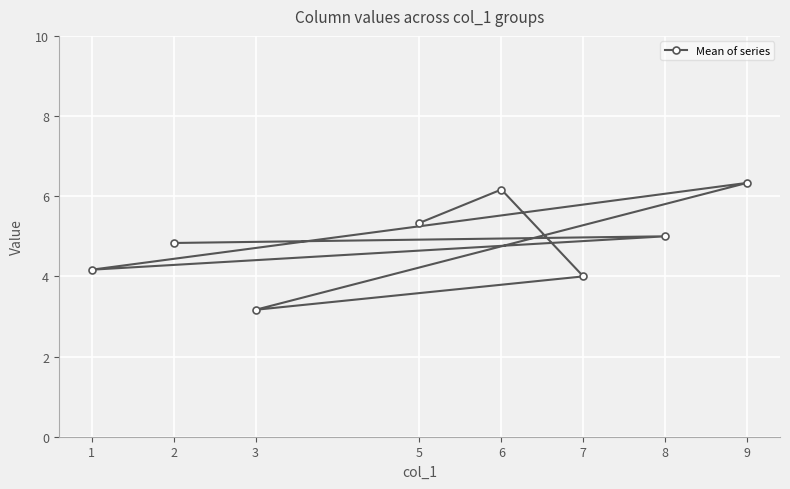

The chart shows a value of 4.8 at 2. True or false?

True